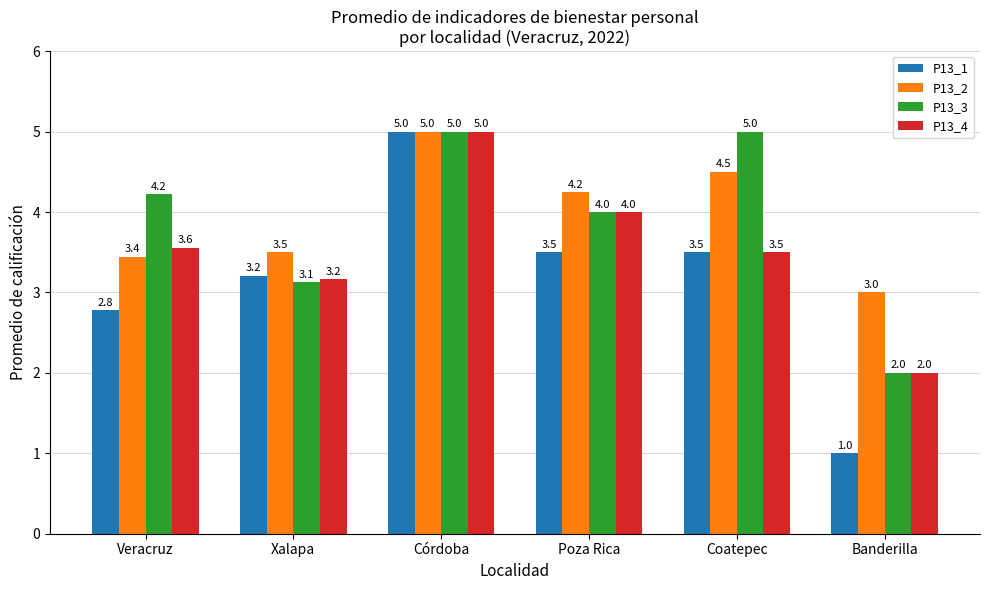

What is the maximum value for P13_3?

5.0